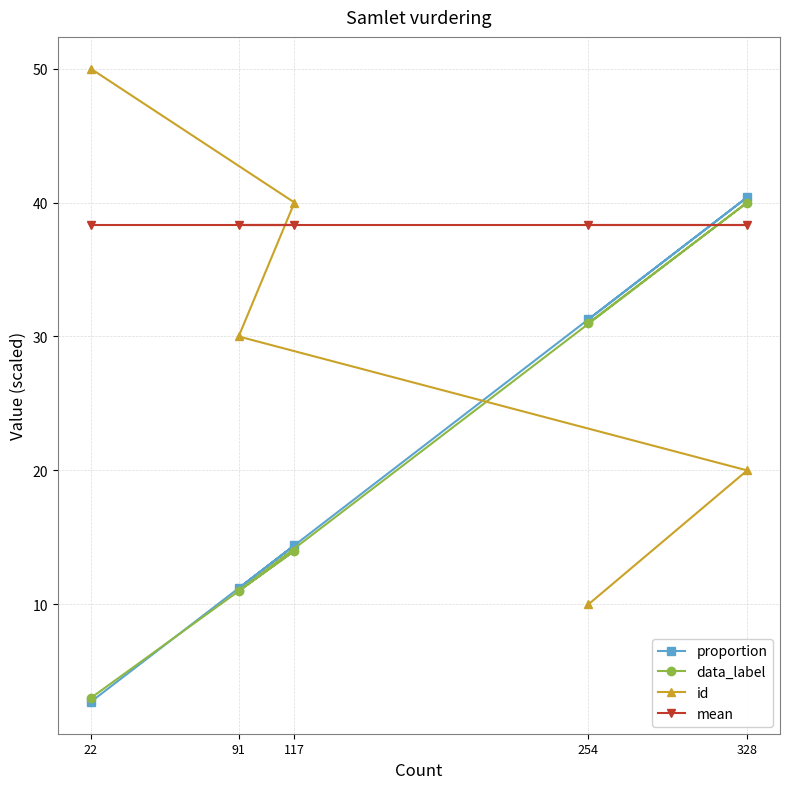

True or false: mean has more than 2 points higher than both neighbors.

False